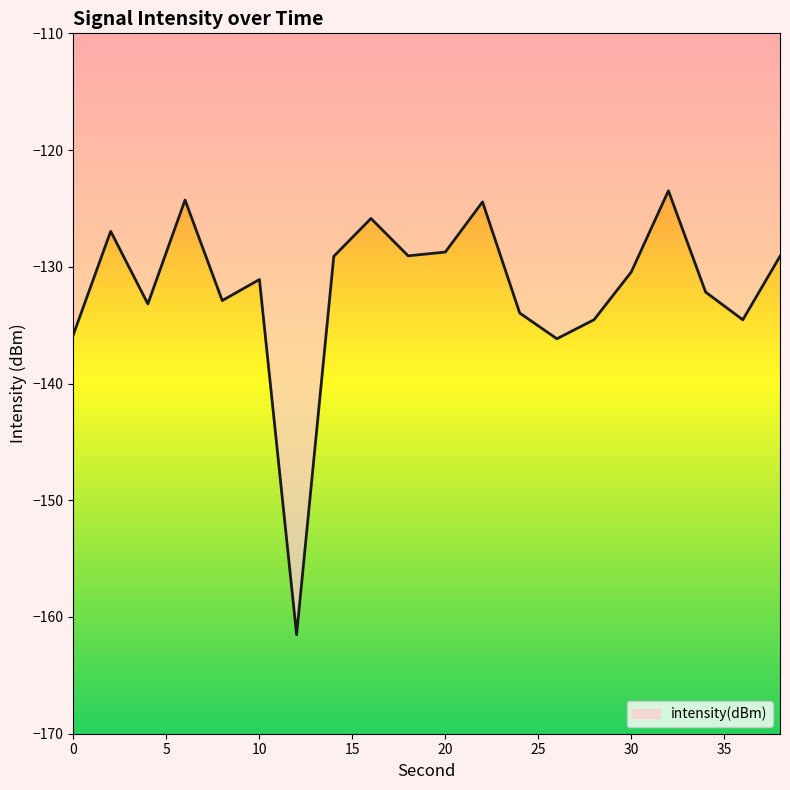

What is the difference between the maximum and minimum values?

38.0